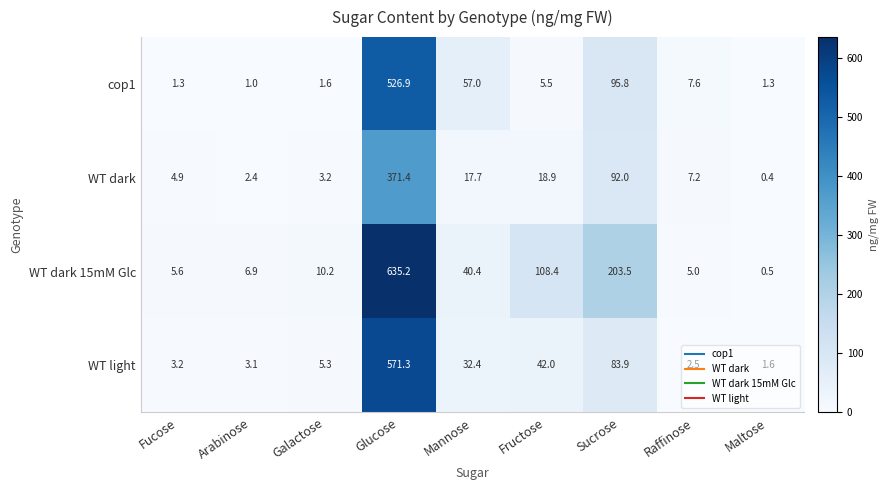

At Mannose, list the series in order from smallest to largest.

WT dark, WT light, WT dark 15mM Glc, cop1